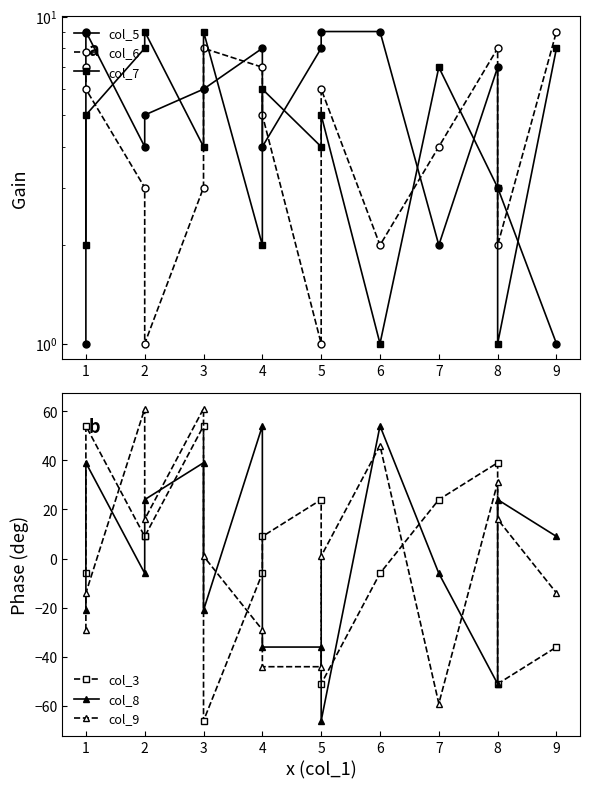

What is the difference between the col_5 values at 5 and 3?

2.0